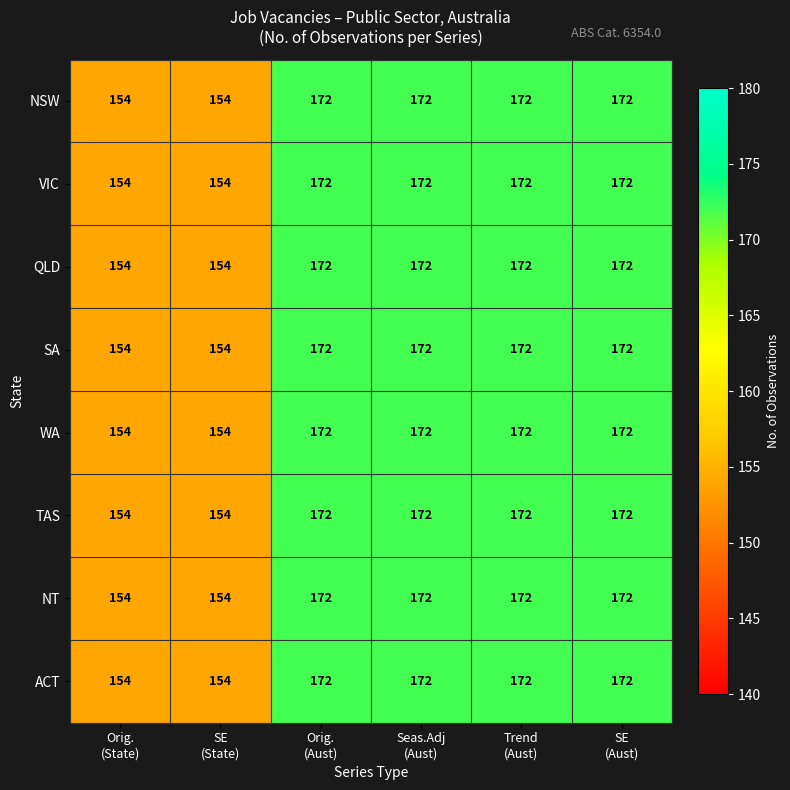

How many WA values are between 154 and 172?

6